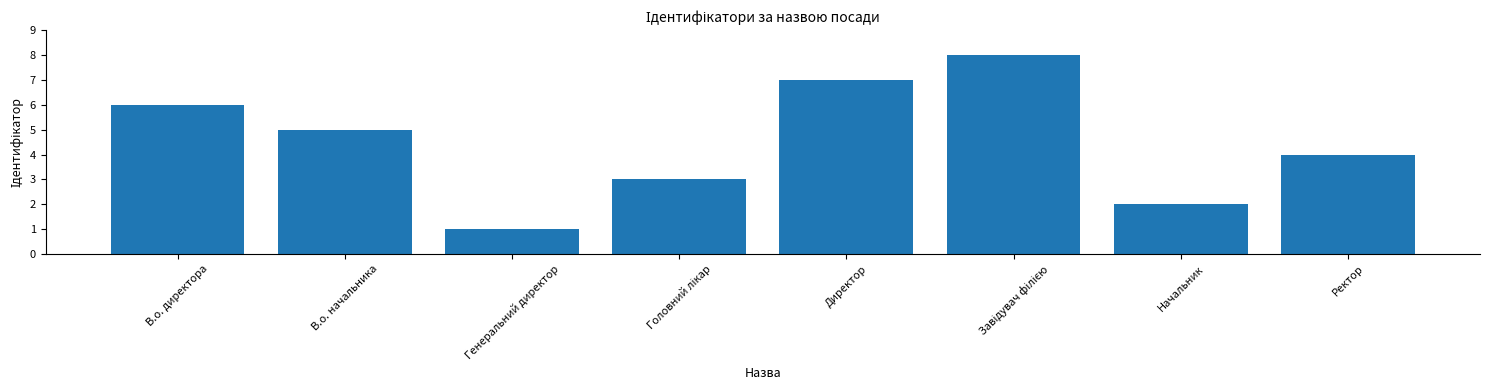

What is the difference between the maximum and second lowest values?

6